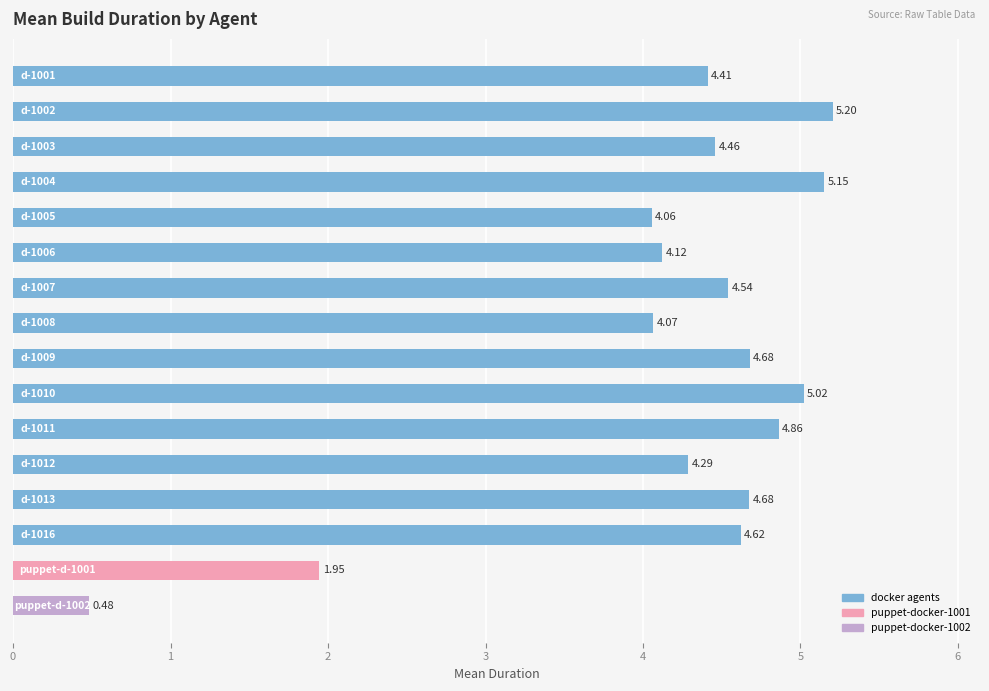

What is the sum of all values?

66.6